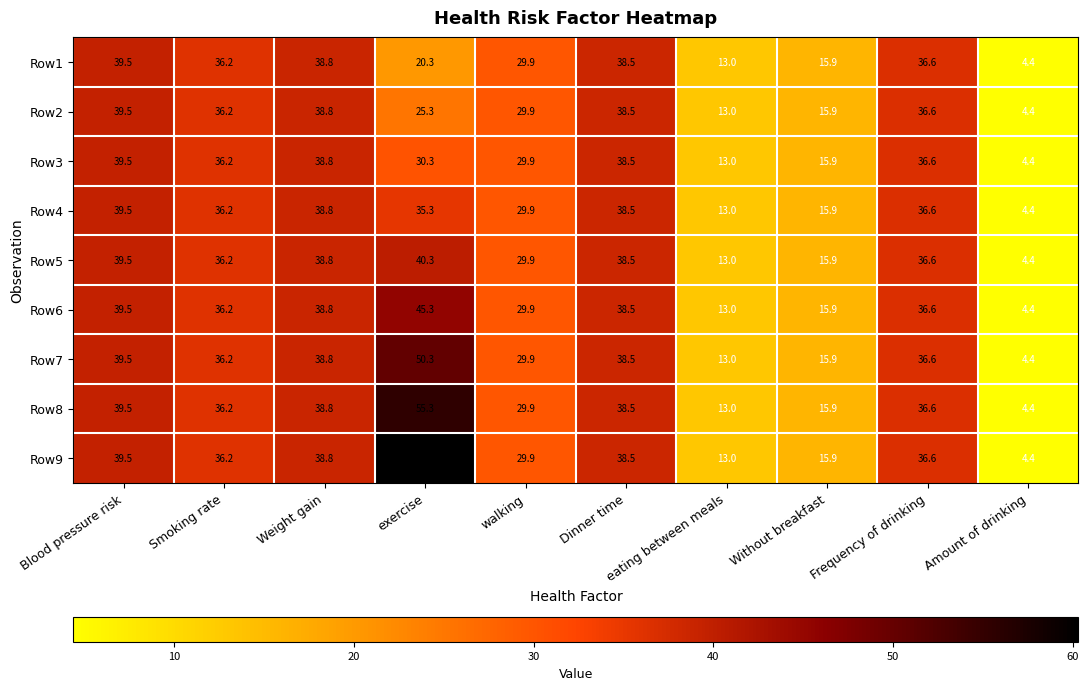

Is it true that Row7 equals 14.7 at exercise?

False